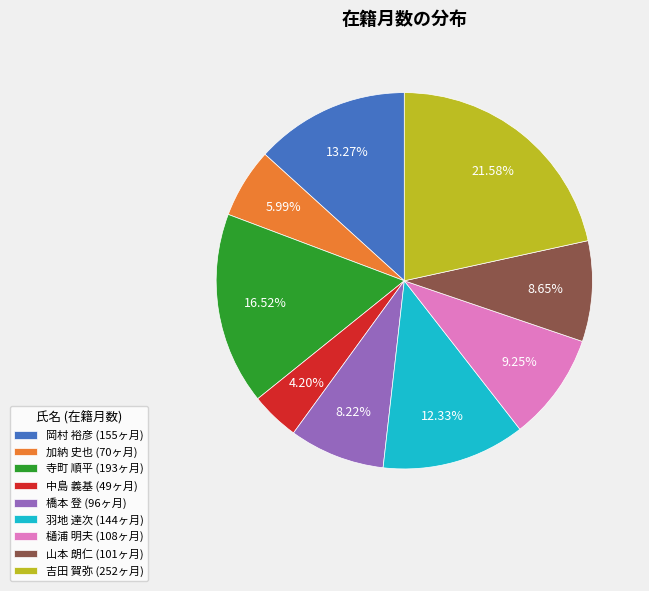

What is the largest slice in the pie chart?

吉田 賀弥